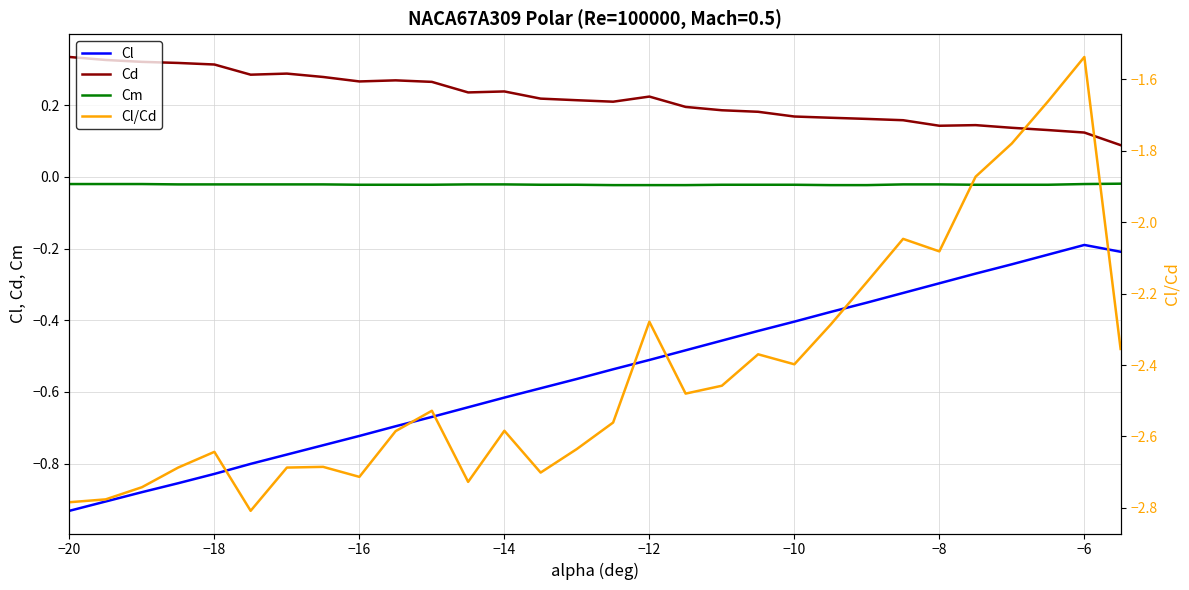

Count the Cd values in the range 0 to 1.

30